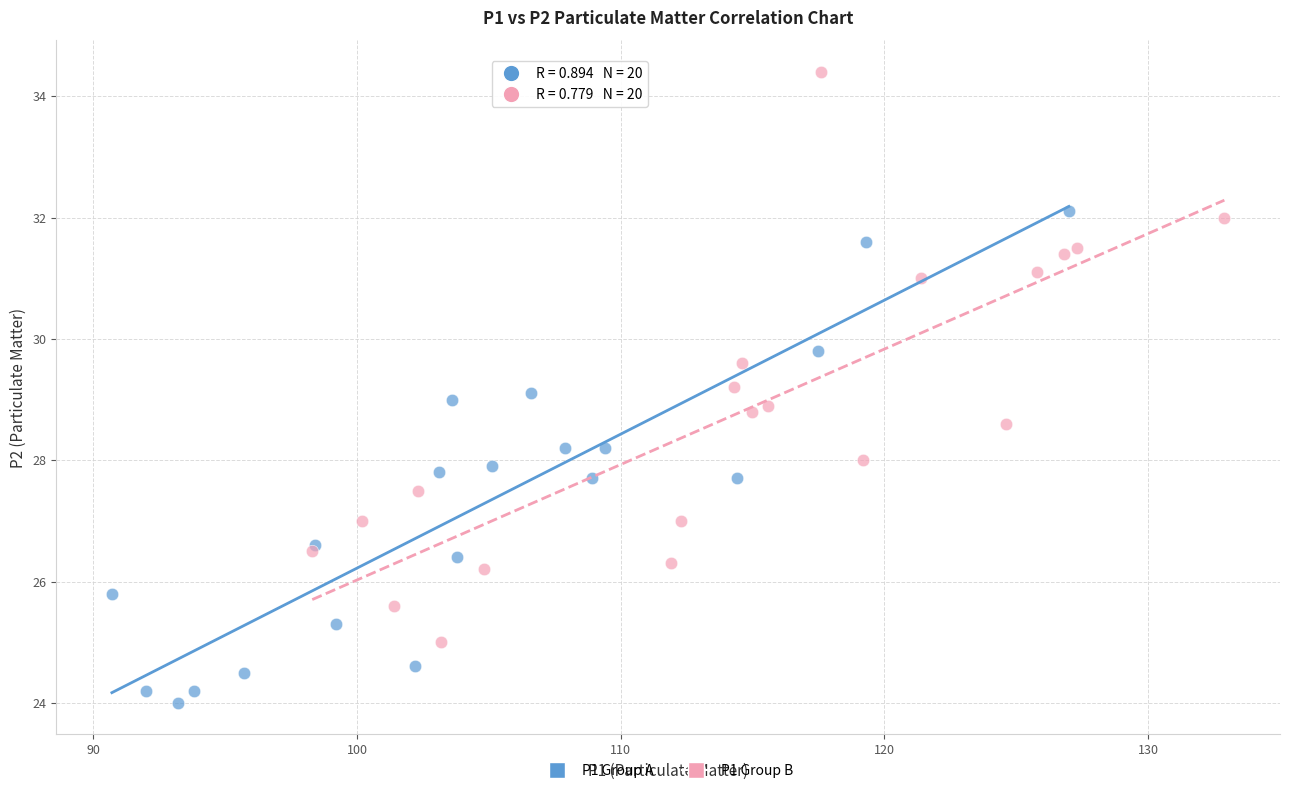

What are all the series names shown in the legend?

P1 Group A, P1 Group B